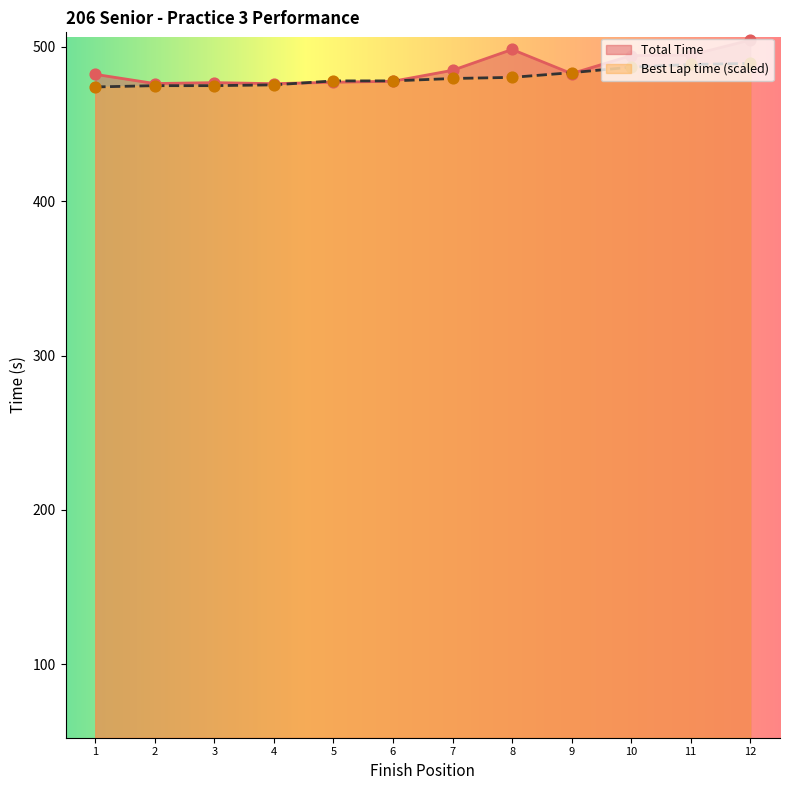

Which series has the largest Y range (max minus min)?

Total Time